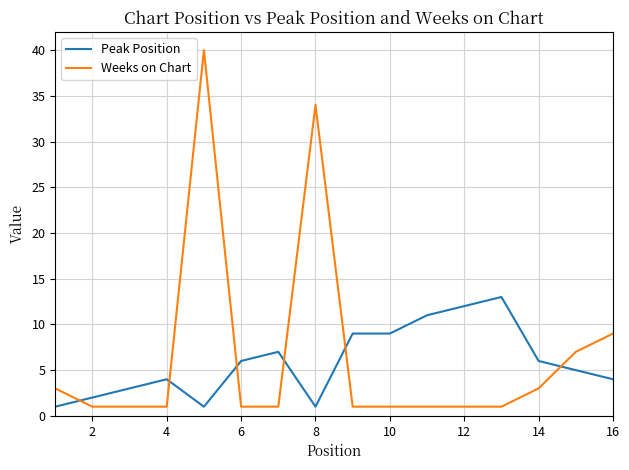

How many categories are shown in the chart?

16